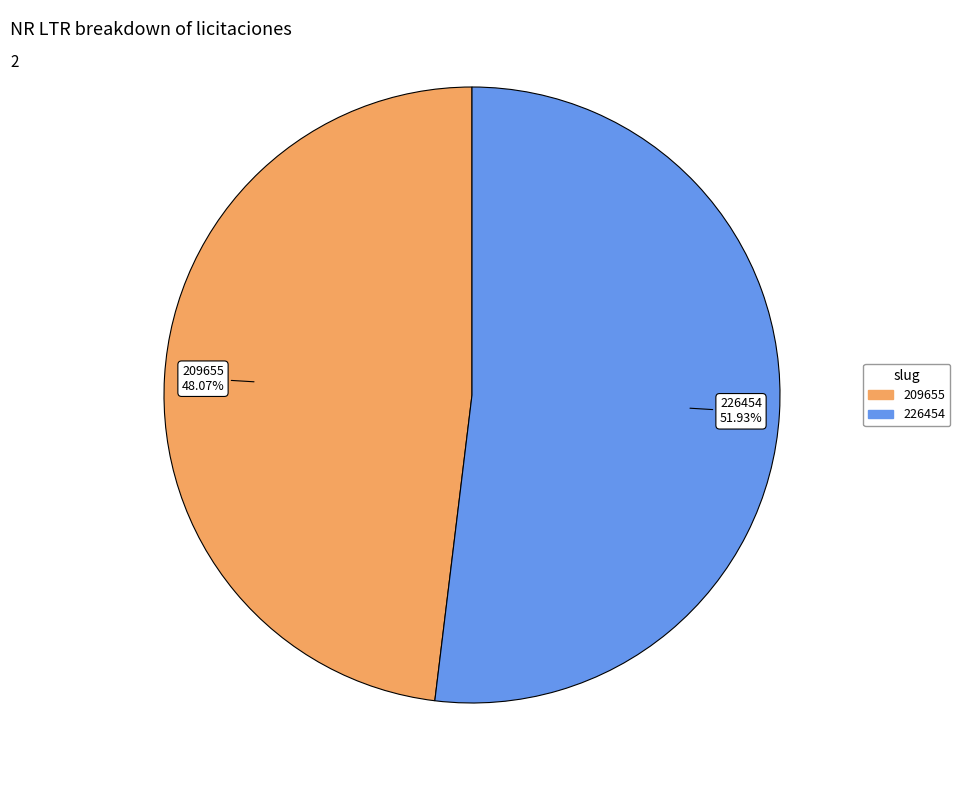

To the nearest percent, what is the average slice percentage?

50%